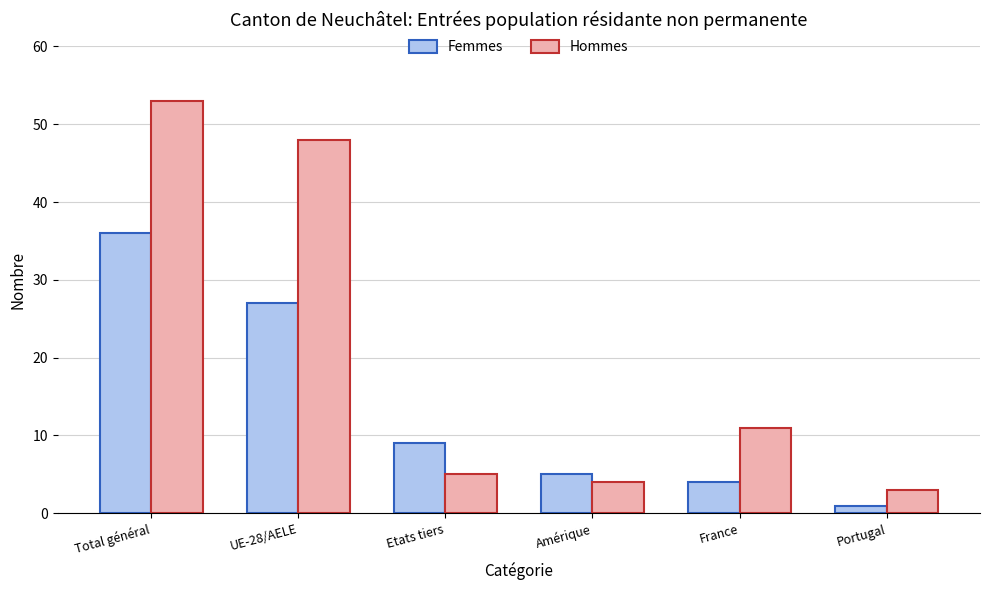

The Femmes series shows 5 at Amérique. True or false?

True